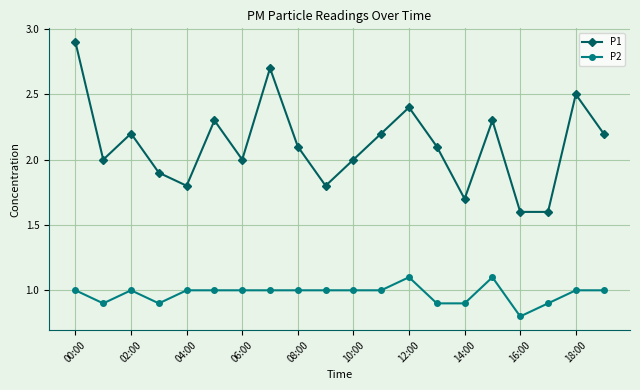

True or false: P1 has more than 2 points higher than both neighbors.

True